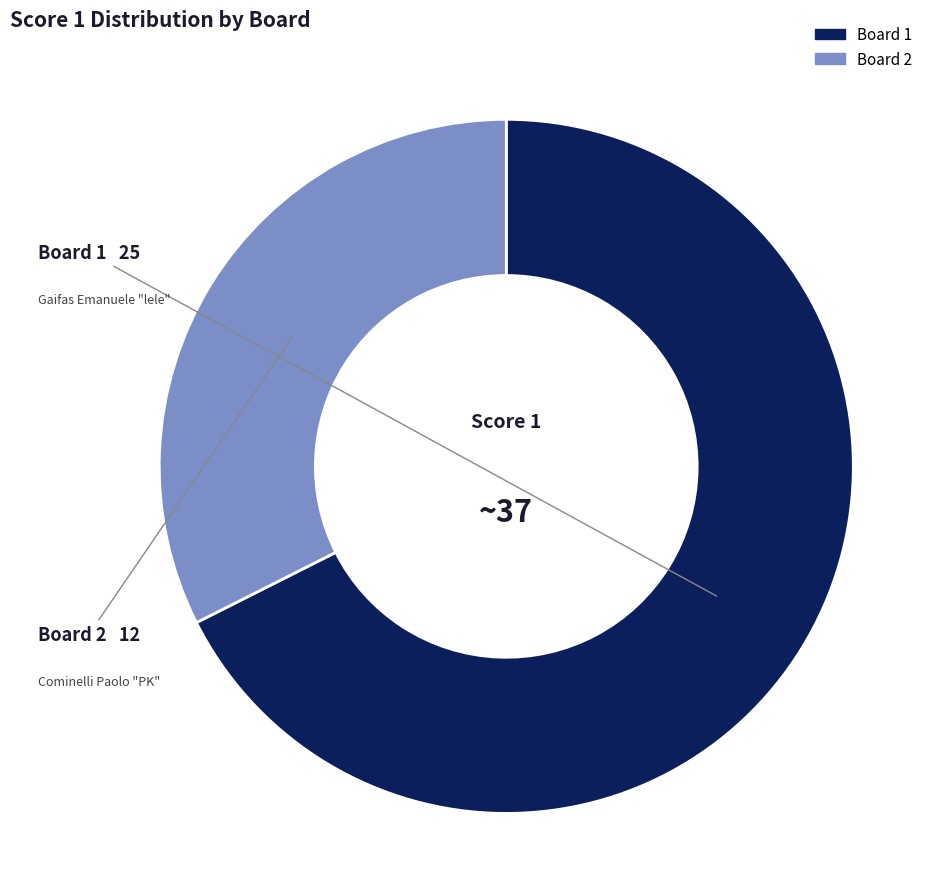

Is there a majority slice in this chart?

Yes